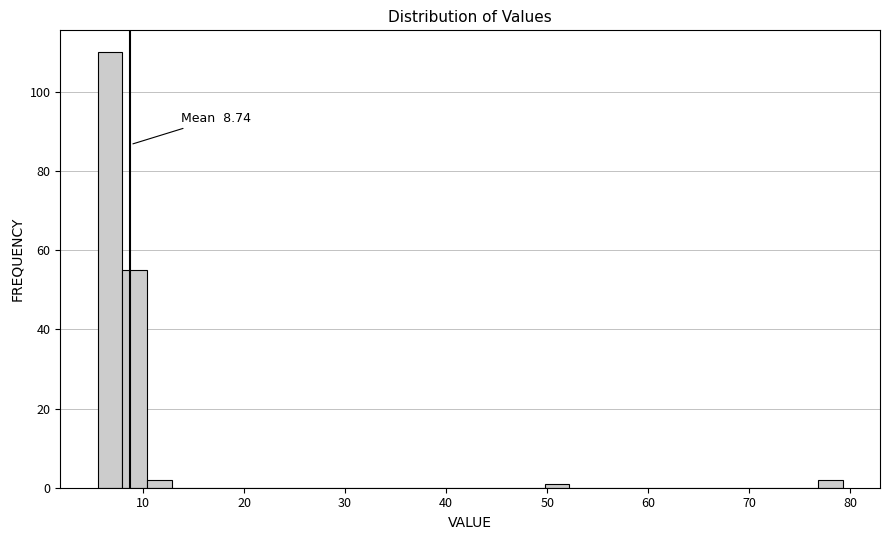

Read against the x-axis, roughly where is the centre of the tallest bar?

7